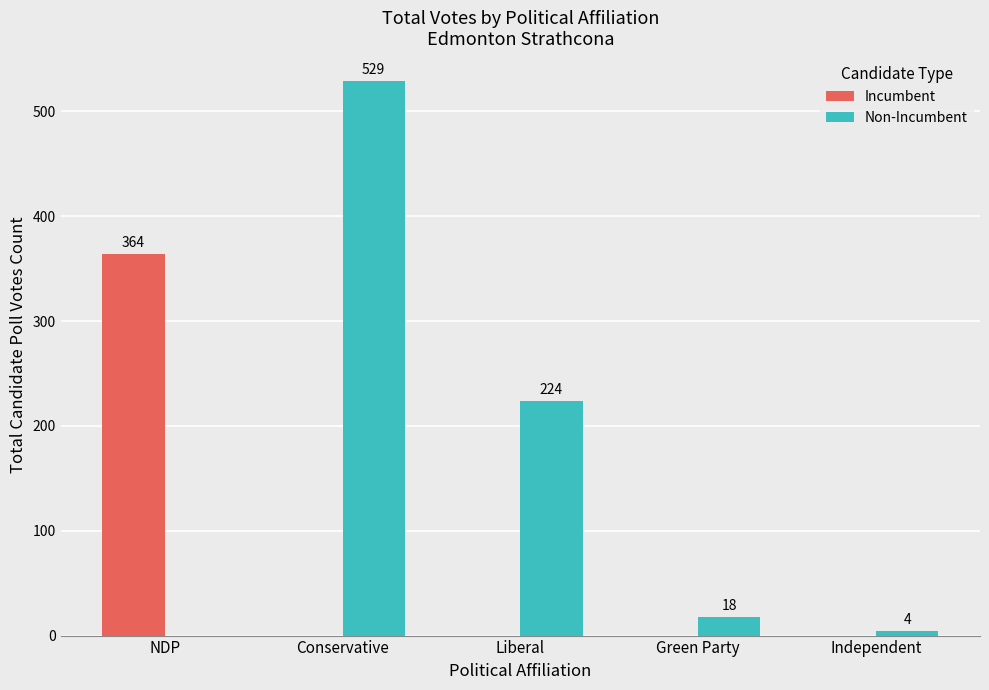

How many groups of bars are there?

5